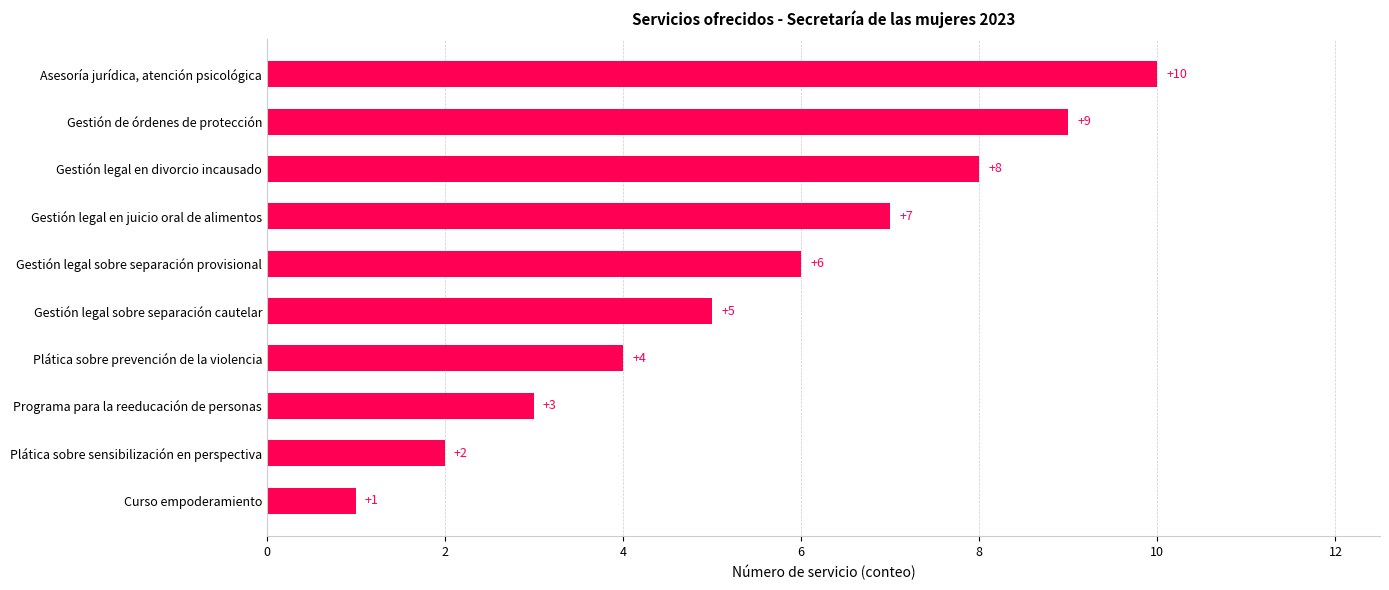

Count the values in the range 3 to 8.

6